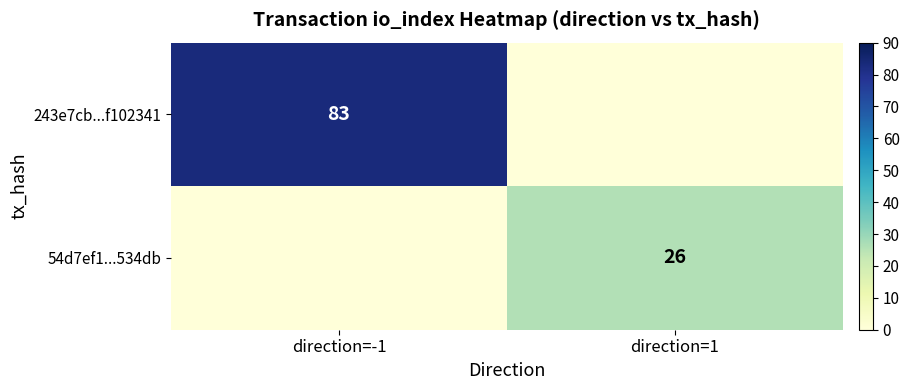

True or false: 243e7cb...f102341 has a value of 109 at direction=-1.

False